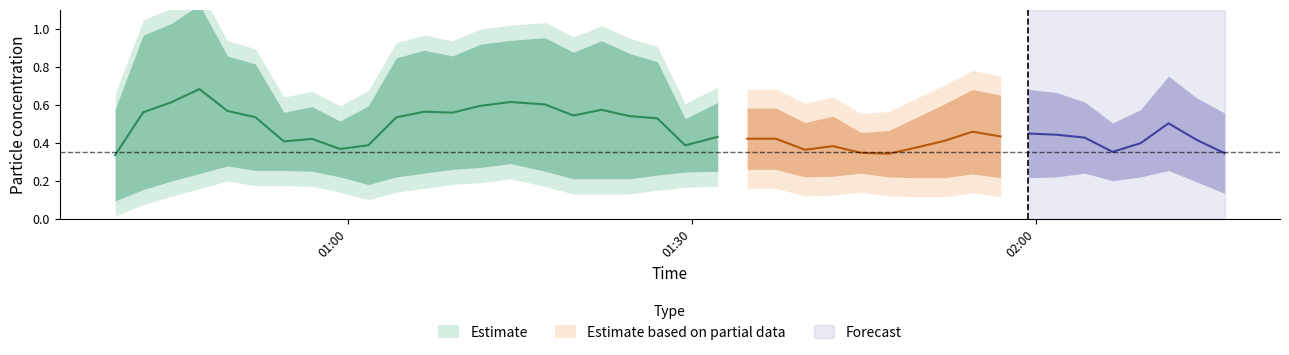

The SDS_P1 series shows 1.1 at 17. True or false?

False